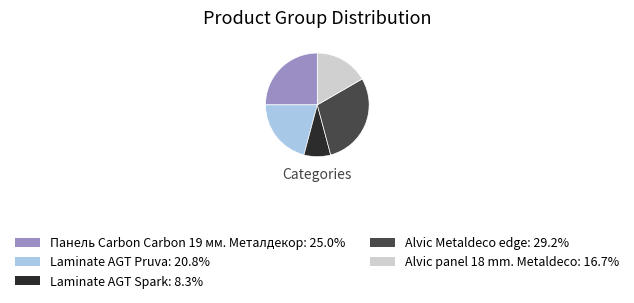

How many segments does this pie chart have?

5